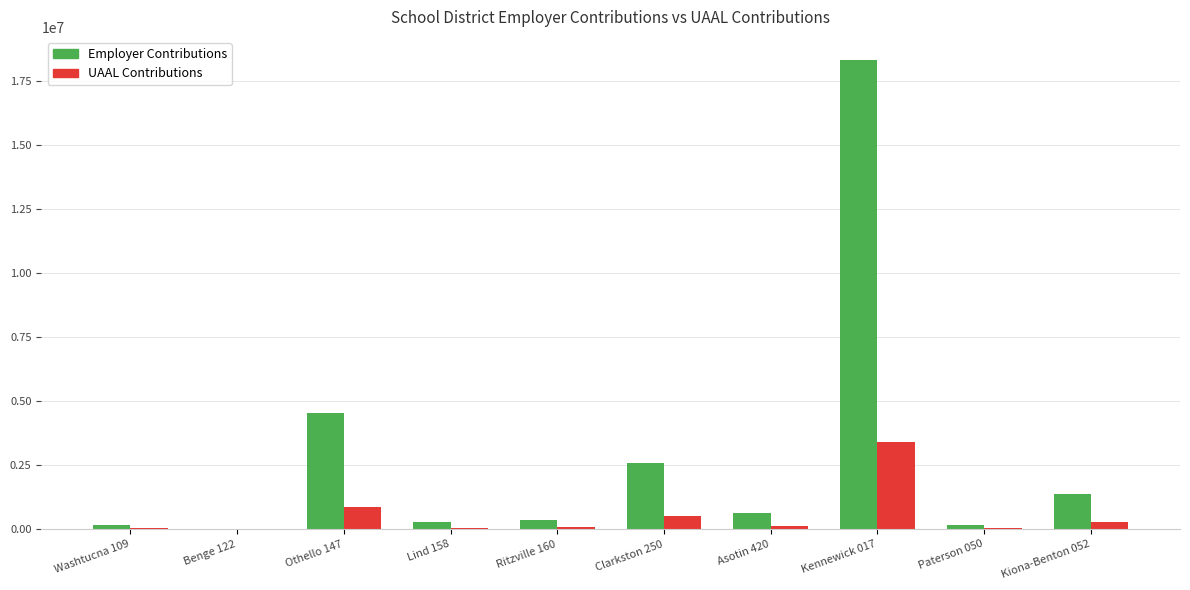

Does the chart contain stacked bars?

No